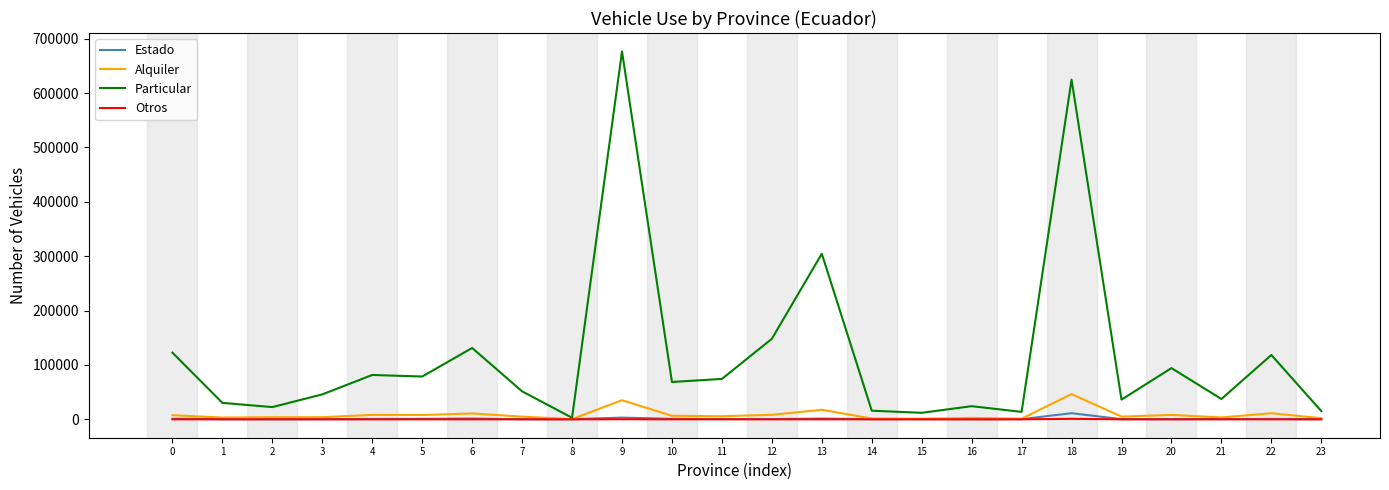

Which series has the largest total across all categories?

Particular